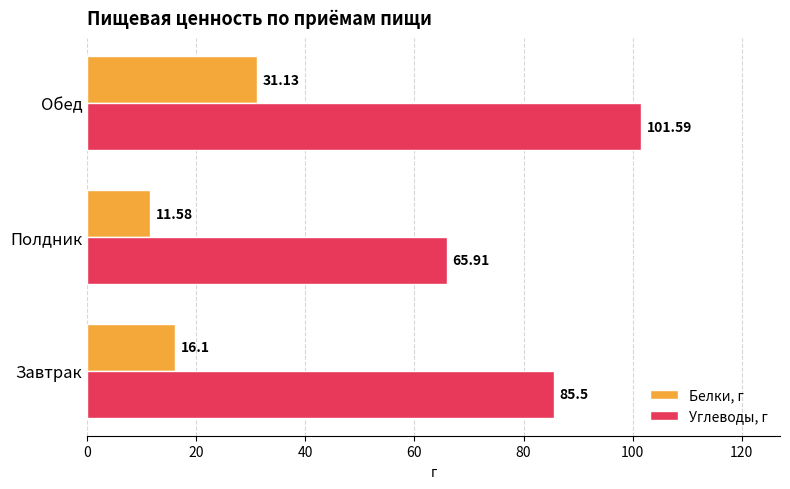

What are all the series names shown in the legend?

Белки, г, Углеводы, г